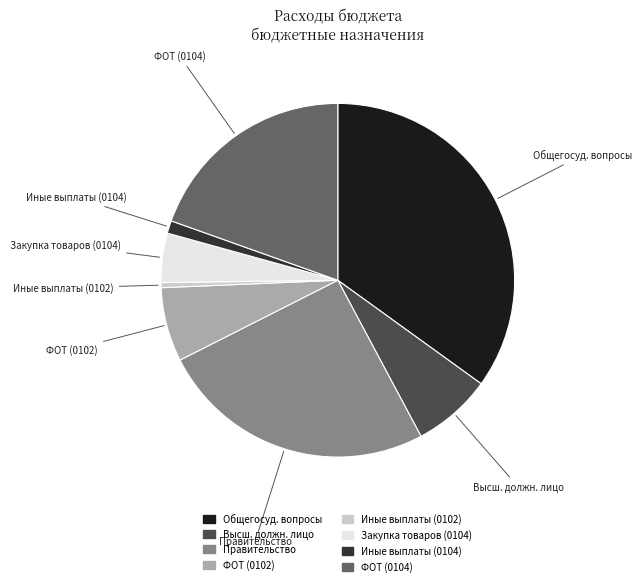

How many slices are in this pie chart?

8